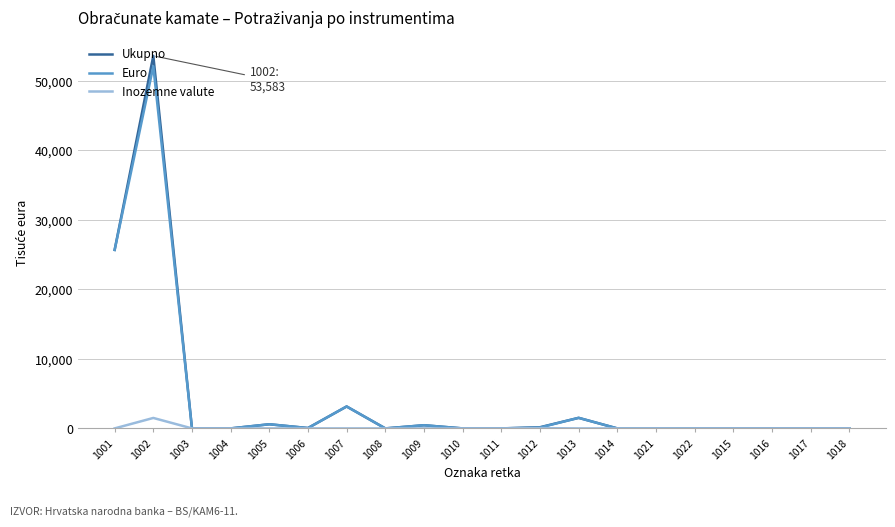

At which category is the sum across all series the highest?

1002